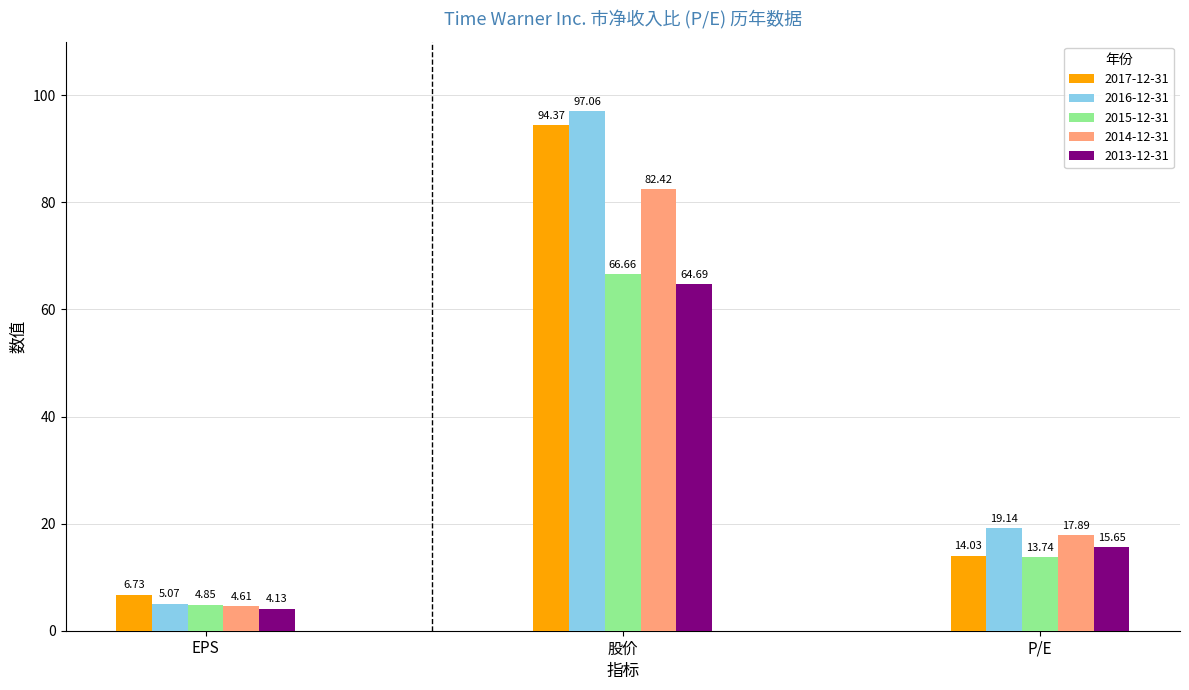

What is the difference between the 2017-12-31 values at EPS and P/E?

7.3